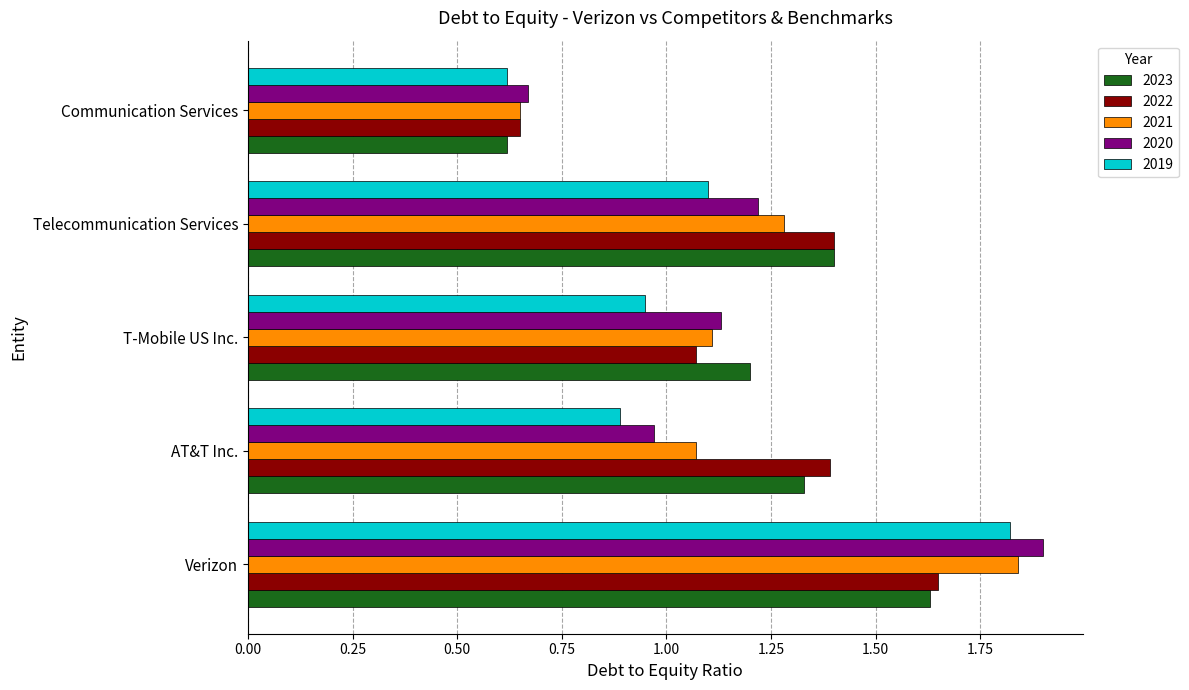

The 2019 series shows 1.1 at Telecommunication Services. True or false?

True